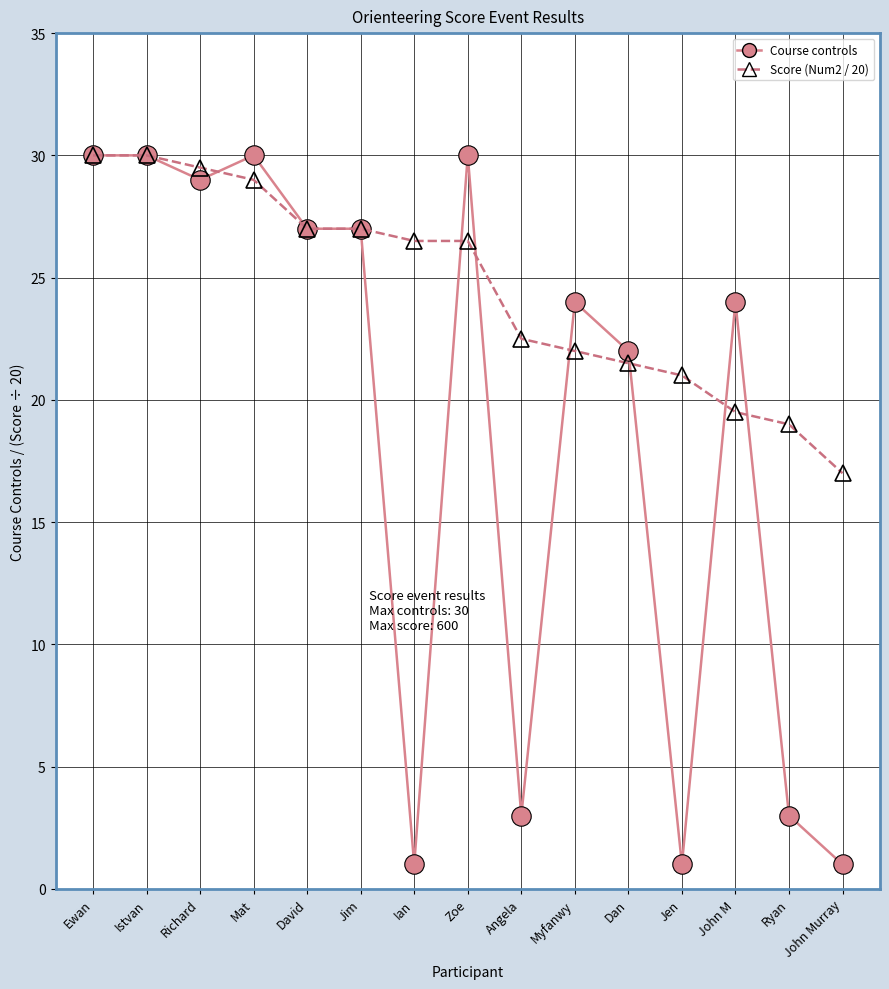

Rank the series by their average value, from lowest to highest.

Course controls, Score (Num2 / 20)